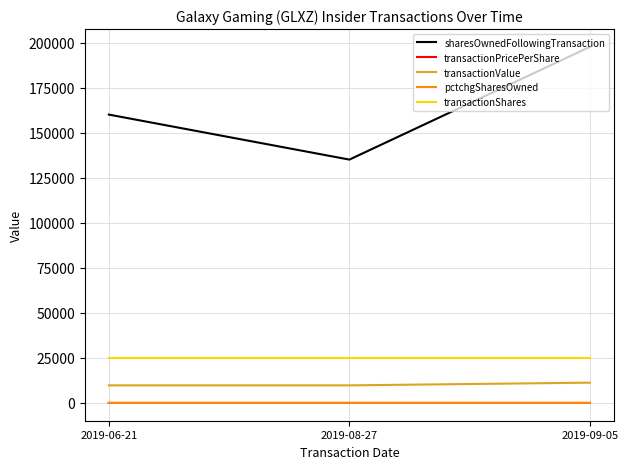

Which series has the widest spread of values?

sharesOwnedFollowingTransaction